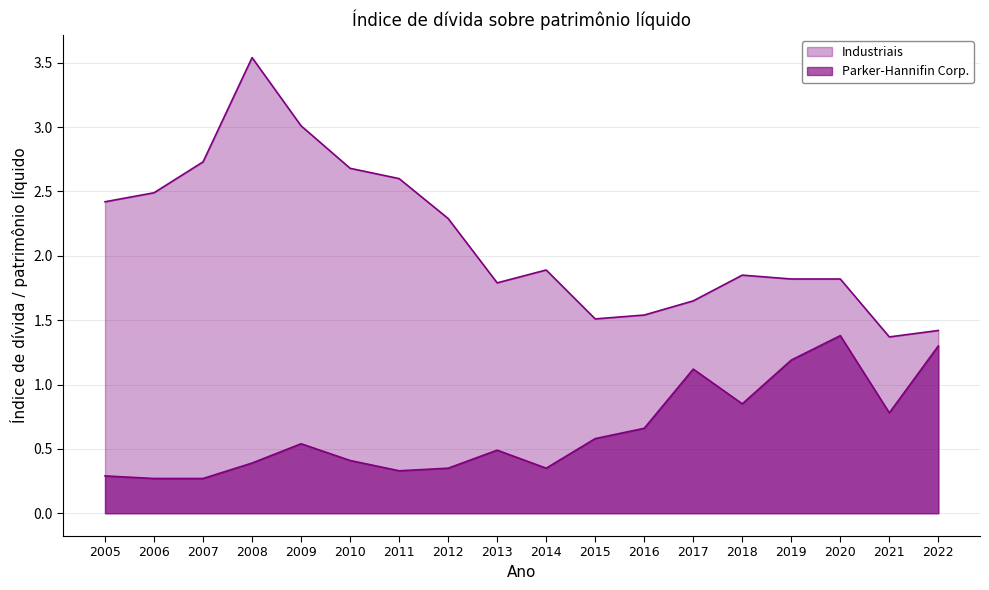

How many interior local peaks does the Parker-Hannifin Corp. series have?

4